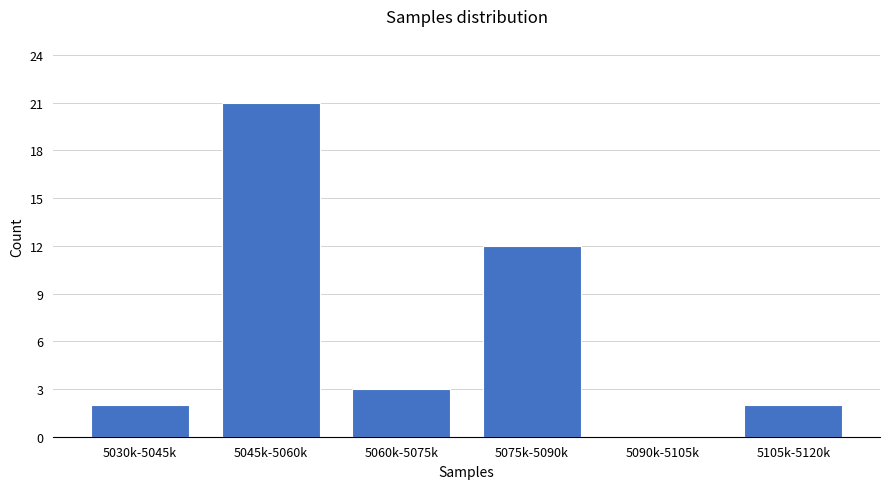

Reading left to right, extract all data points from this chart.

5030k-5045k=2	5045k-5060k=21	5060k-5075k=3	5075k-5090k=12	5090k-5105k=0	5105k-5120k=2